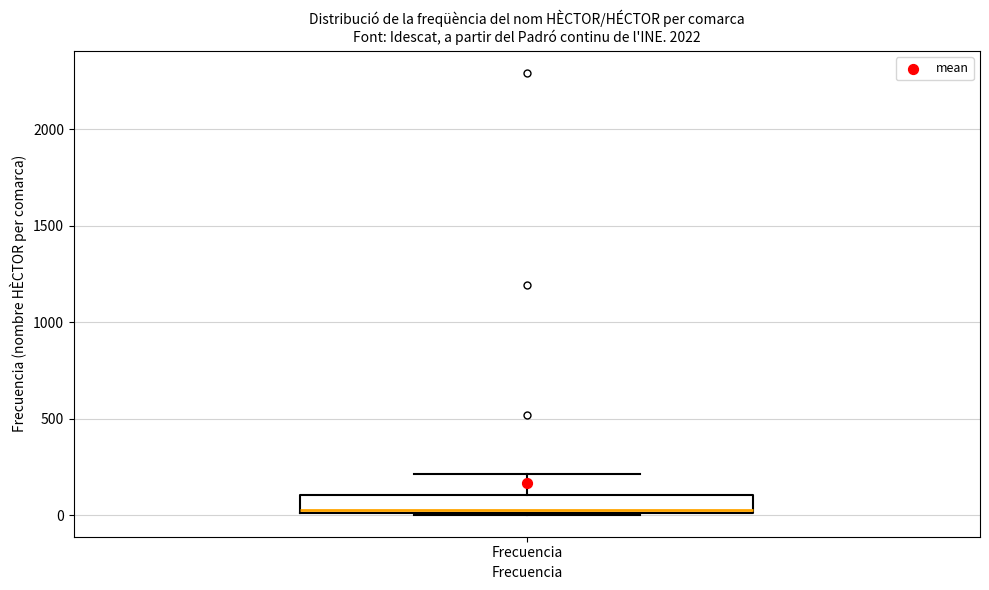

Read this box plot against the y-axis: the position of the median line, the range covered by the box, and the ends of both whiskers. The values are not printed on the chart, so give them approximately, as read against the axis.

median 50, box 0 to 100, whiskers 0 to 200